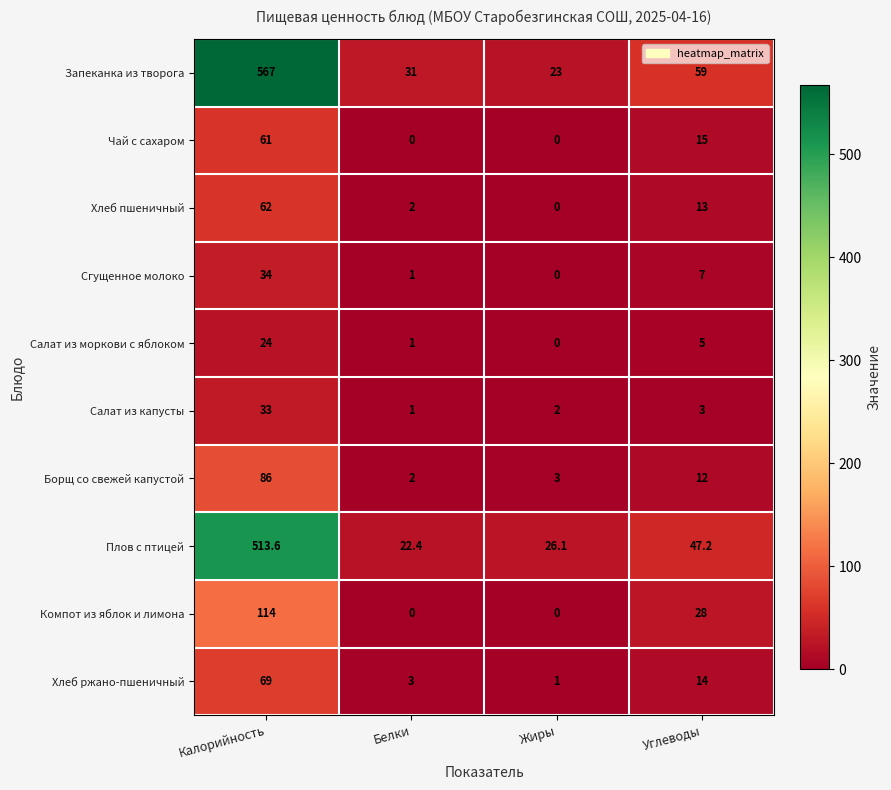

At which category is the sum across all series the highest?

Калорийность